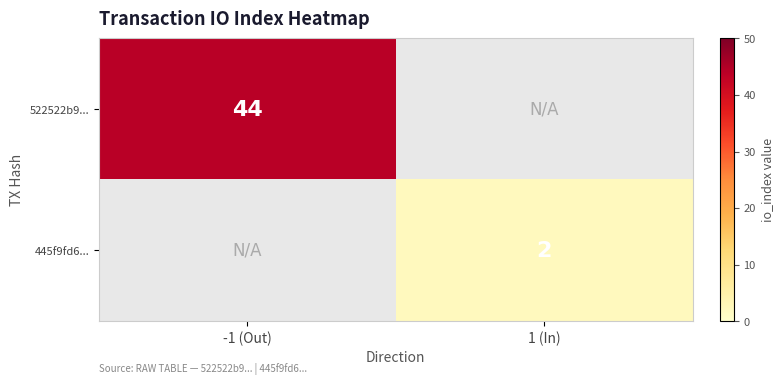

True or false: 522522b9... has a value of 44 at -1 (Out).

True